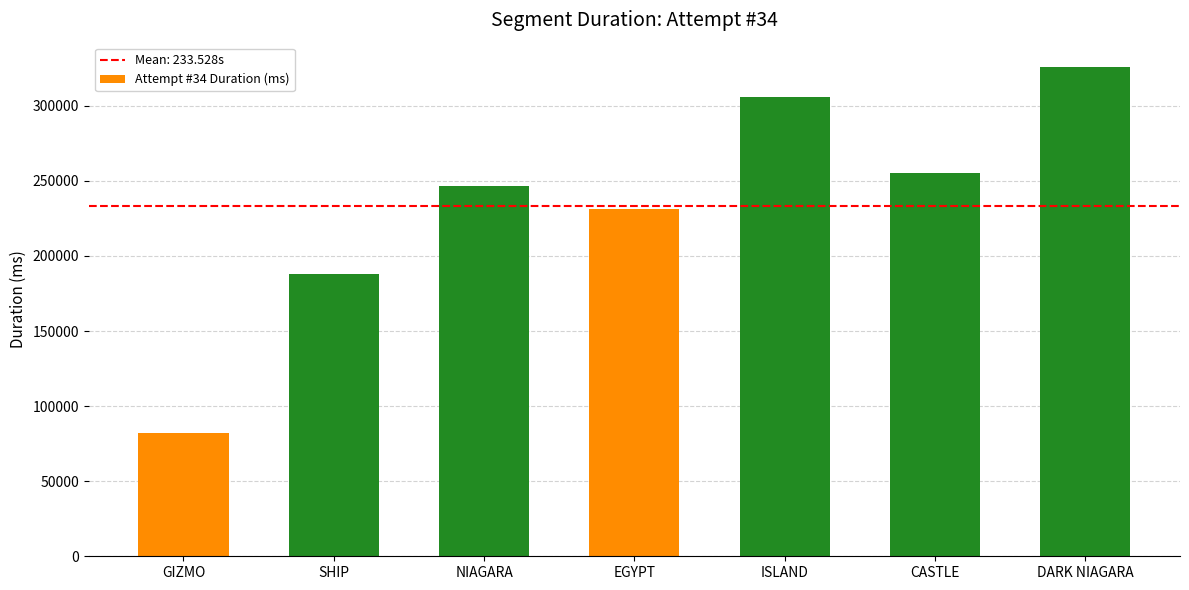

What position from the right is CASTLE?

2